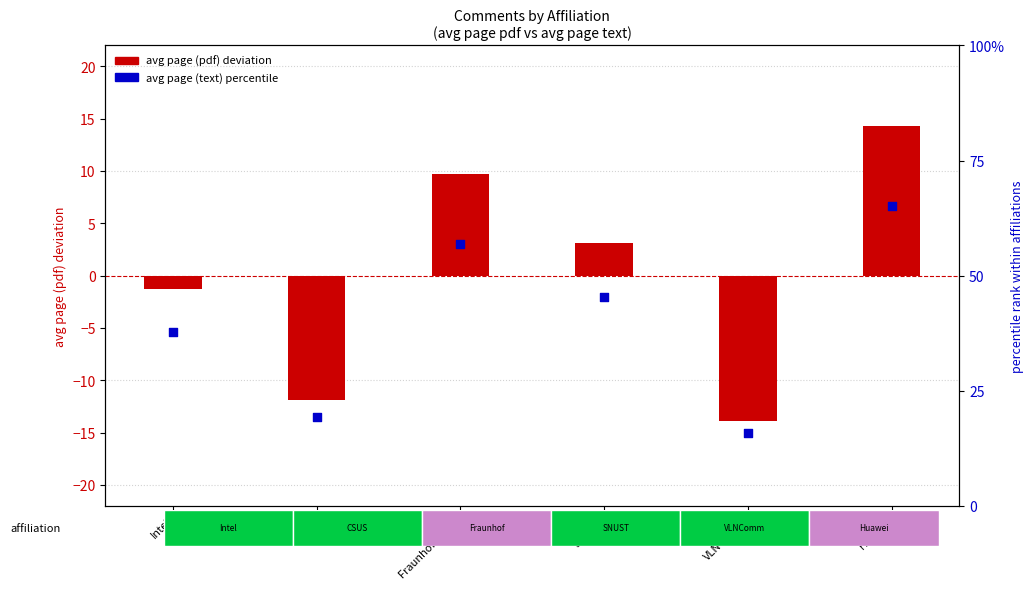

Is the value of avg page (pdf) at CSUS greater than the value of avg page (text) percentile at CSUS?

No